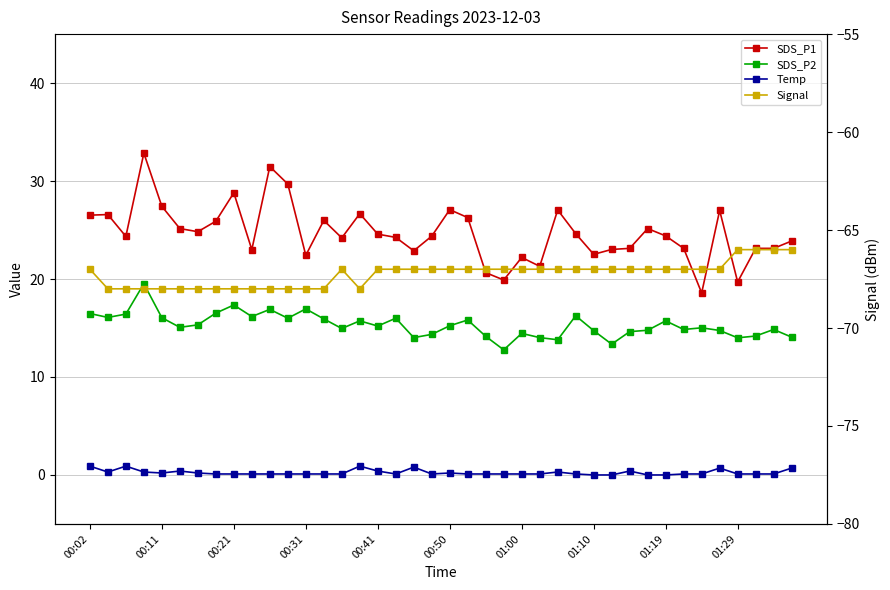

Between 24 and 00:21, which is larger?

00:21